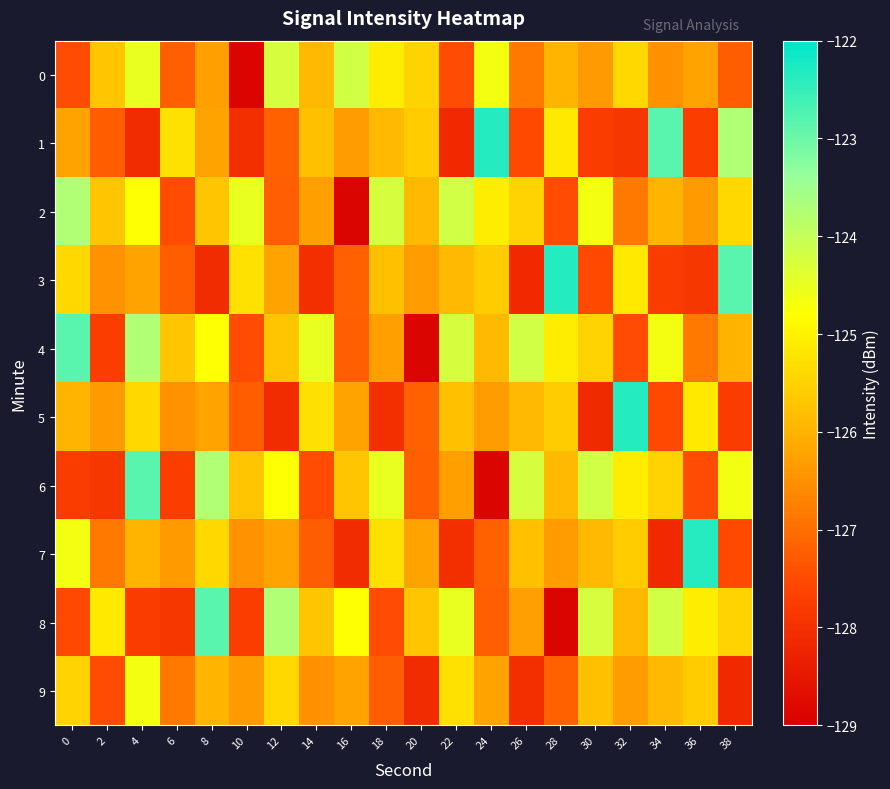

Reading left to right, list all the values displayed in this chart.

0: 0=-127.5	2=-125.7	4=-124.5	6=-127.2	8=-126.3	10=-128.9	12=-124.2	14=-125.9	16=-124.2	18=-125.1	20=-125.5	22=-127.5	24=-124.6	26=-126.8	28=-126.0	30=-126.4	32=-125.4	34=-126.5	36=-126.2	38=-127.2
1: 0=-126.2	2=-127.2	4=-128.1	6=-125.3	8=-126.2	10=-128.0	12=-127.2	14=-125.8	16=-126.3	18=-125.9	20=-125.6	22=-128.1	24=-122.3	26=-127.5	28=-125.1	30=-127.7	32=-127.9	34=-122.8	36=-127.7	38=-123.7
2: 0=-123.7	2=-125.7	4=-124.8	6=-127.5	8=-125.7	10=-124.5	12=-127.2	14=-126.3	16=-128.9	18=-124.2	20=-125.9	22=-124.2	24=-125.1	26=-125.5	28=-127.5	30=-124.6	32=-126.8	34=-126.0	36=-126.4	38=-125.4
3: 0=-125.4	2=-126.5	4=-126.2	6=-127.2	8=-128.1	10=-125.3	12=-126.2	14=-128.0	16=-127.2	18=-125.8	20=-126.3	22=-125.9	24=-125.6	26=-128.1	28=-122.3	30=-127.5	32=-125.1	34=-127.7	36=-127.9	38=-122.8
4: 0=-122.8	2=-127.7	4=-123.7	6=-125.7	8=-124.8	10=-127.5	12=-125.7	14=-124.5	16=-127.2	18=-126.3	20=-128.9	22=-124.2	24=-125.9	26=-124.2	28=-125.1	30=-125.5	32=-127.5	34=-124.6	36=-126.8	38=-126.0
5: 0=-126.0	2=-126.4	4=-125.4	6=-126.5	8=-126.2	10=-127.2	12=-128.1	14=-125.3	16=-126.2	18=-128.0	20=-127.2	22=-125.8	24=-126.3	26=-125.9	28=-125.6	30=-128.1	32=-122.3	34=-127.5	36=-125.1	38=-127.7
6: 0=-127.7	2=-127.9	4=-122.8	6=-127.7	8=-123.7	10=-125.7	12=-124.8	14=-127.5	16=-125.7	18=-124.5	20=-127.2	22=-126.3	24=-128.9	26=-124.2	28=-125.9	30=-124.2	32=-125.1	34=-125.5	36=-127.5	38=-124.6
7: 0=-124.6	2=-126.8	4=-126.0	6=-126.4	8=-125.4	10=-126.5	12=-126.2	14=-127.2	16=-128.1	18=-125.3	20=-126.2	22=-128.0	24=-127.2	26=-125.8	28=-126.3	30=-125.9	32=-125.6	34=-128.1	36=-122.3	38=-127.5
8: 0=-127.5	2=-125.1	4=-127.7	6=-127.9	8=-122.8	10=-127.7	12=-123.7	14=-125.7	16=-124.8	18=-127.5	20=-125.7	22=-124.5	24=-127.2	26=-126.3	28=-128.9	30=-124.2	32=-125.9	34=-124.2	36=-125.1	38=-125.5
9: 0=-125.5	2=-127.5	4=-124.6	6=-126.8	8=-126.0	10=-126.4	12=-125.4	14=-126.5	16=-126.2	18=-127.2	20=-128.1	22=-125.3	24=-126.2	26=-128.0	28=-127.2	30=-125.8	32=-126.3	34=-125.9	36=-125.6	38=-128.1